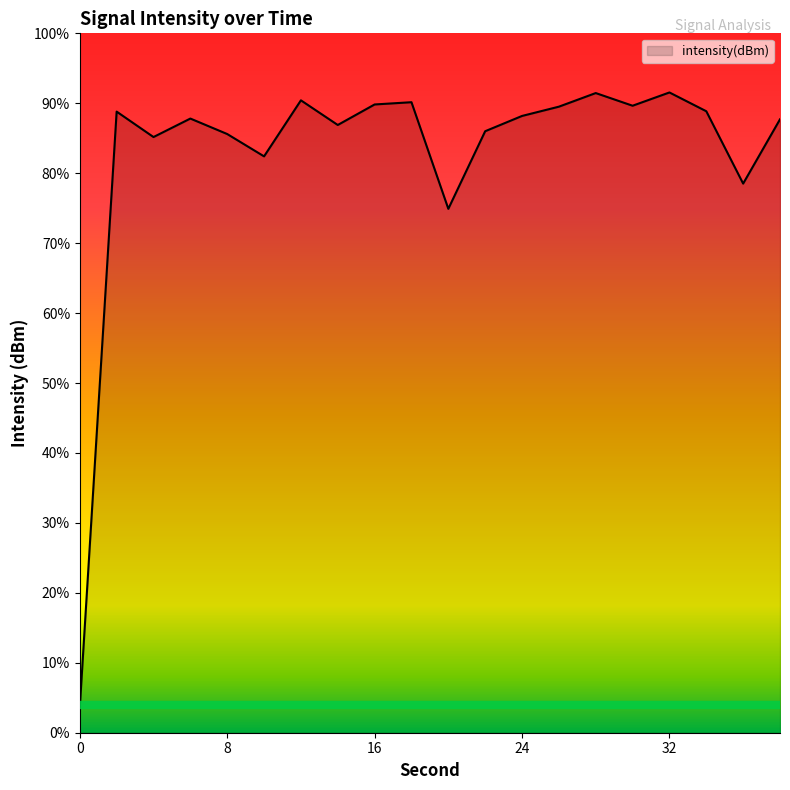

The value at 26 is -126.0. True or false?

True